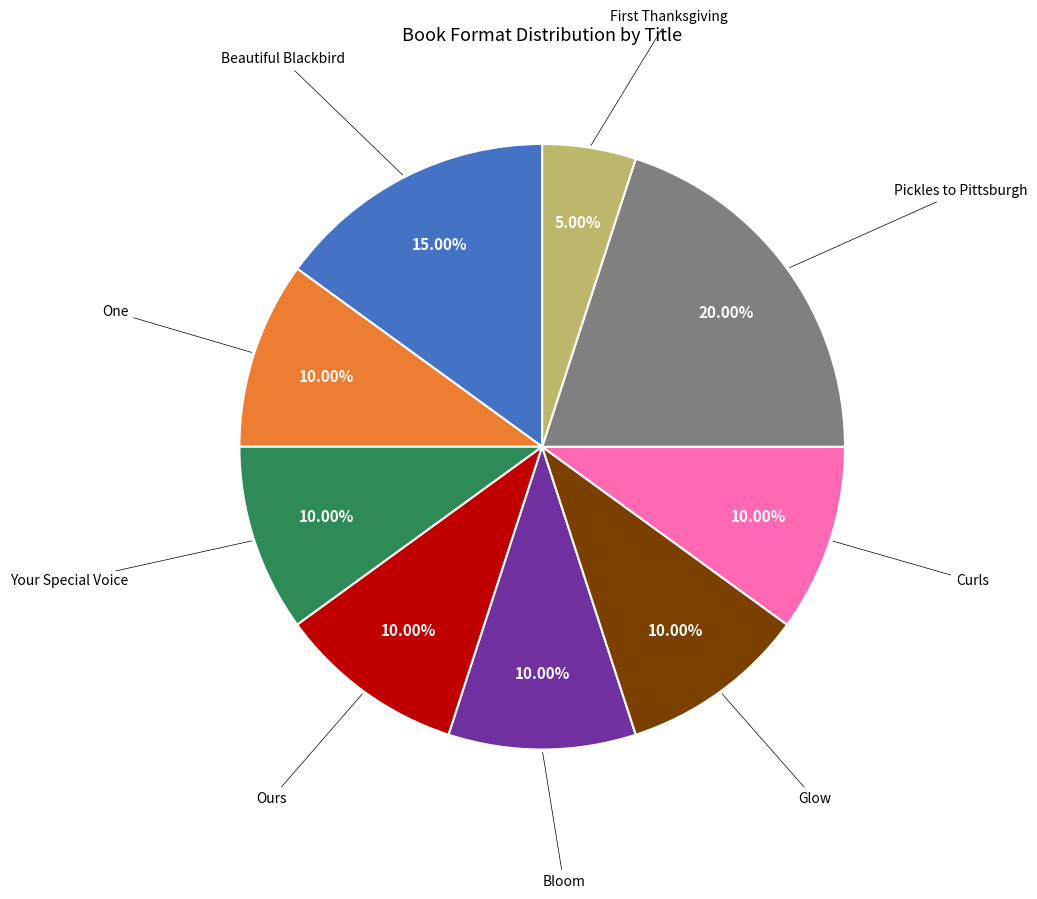

How many slices are in this pie chart?

9